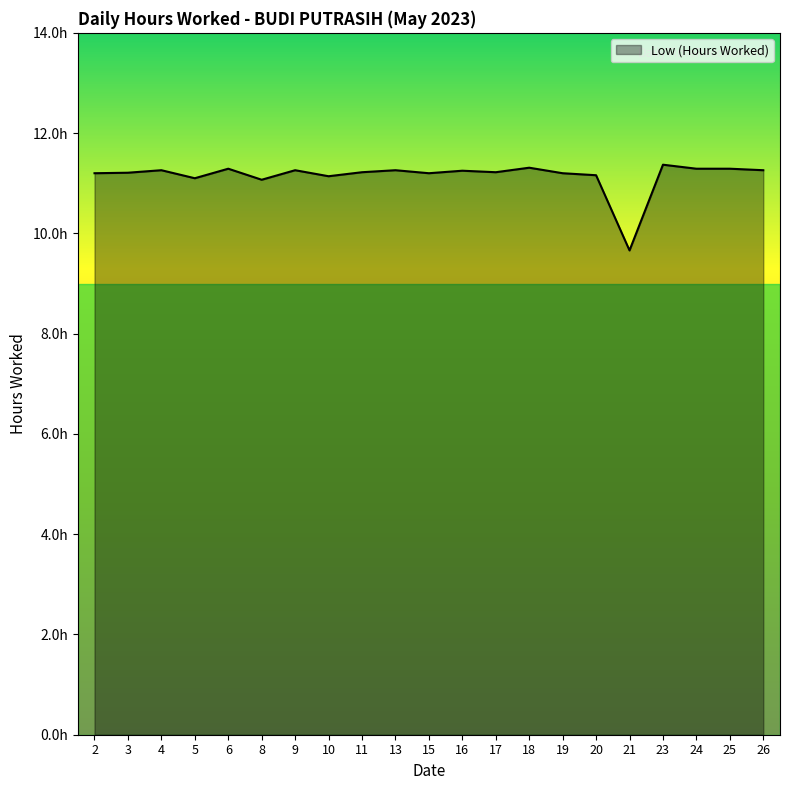

Does the chart display data point markers on the line(s)?

No